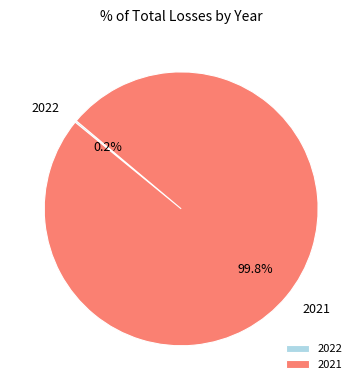

What portion of the pie excludes 2021?

0.2%